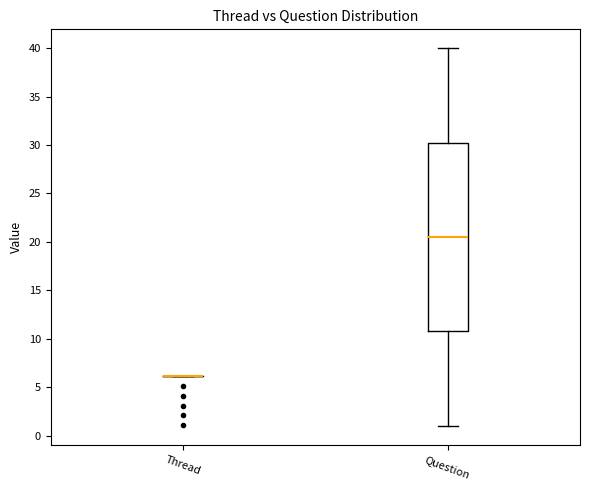

Reading left to right, read every box against the y-axis: the position of its median line, the range the box covers, and the ends of its whiskers. The values are not printed on the chart, so give them approximately, as read against the axis.

Thread: box collapsed to a line at 6.0, whiskers 6.0 to 6.0
Question: median 20.5, box 11.0 to 30.5, whiskers 1.0 to 40.0